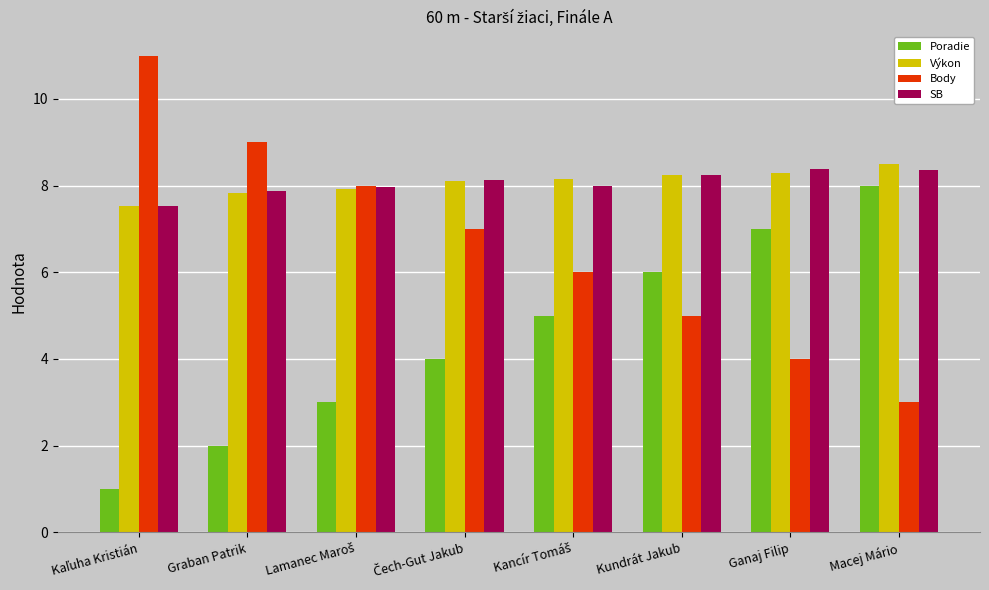

What is the greatest value displayed?

11.0